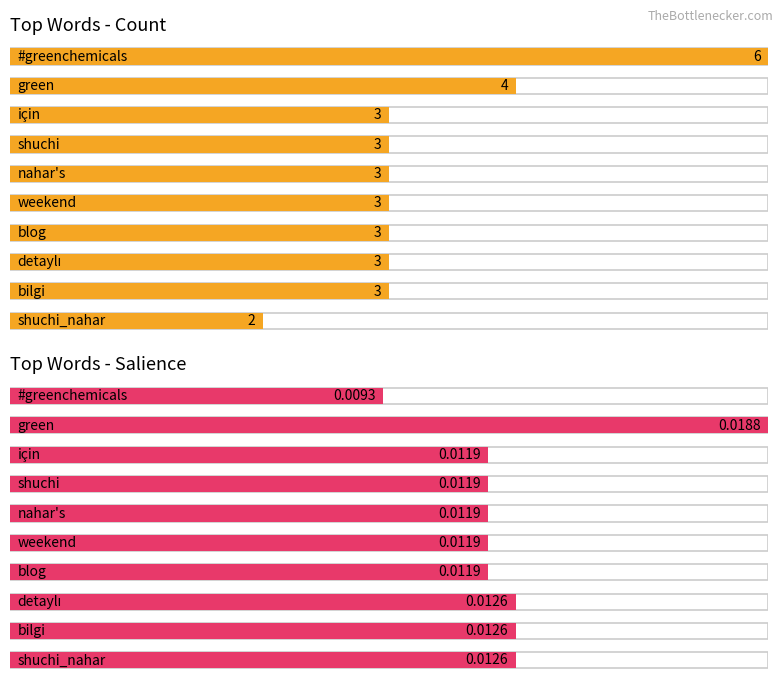

What is the sum of all Count values?

33.0